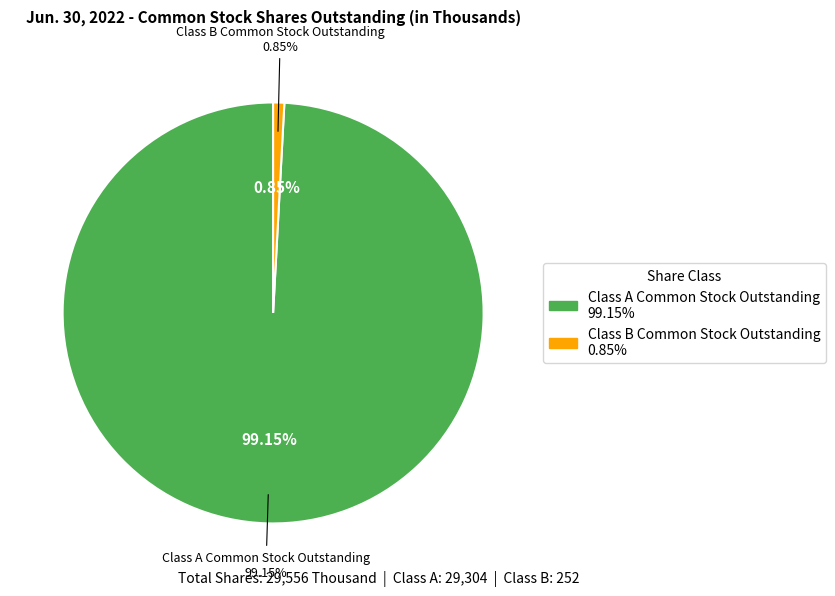

Combined, do Class B Common Stock Outstanding and Class A Common Stock Outstanding account for over 50%?

Yes